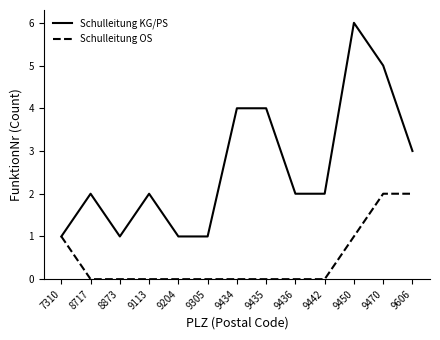

Rank the series by their average value, from lowest to highest.

Schulleitung OS, Schulleitung KG/PS